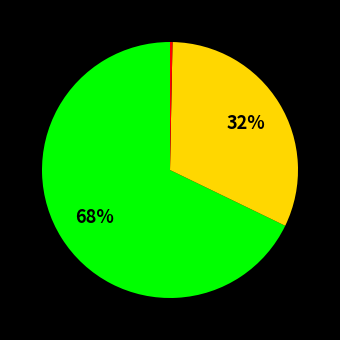

Does any single category account for the majority?

Yes